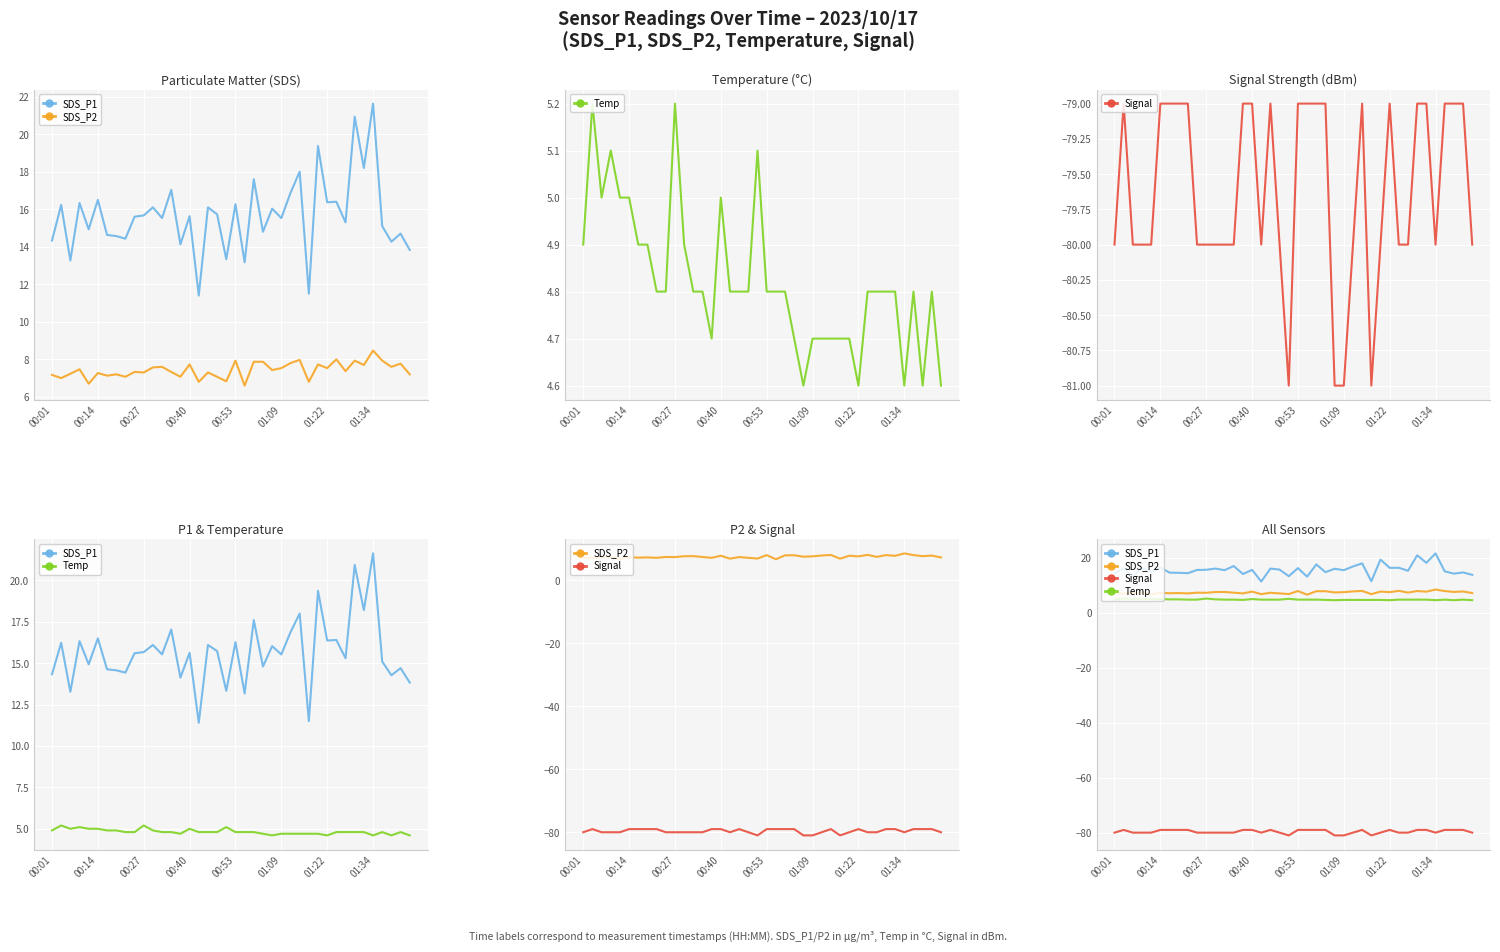

What is the sum of the Temp values at 19 and 32?

9.9